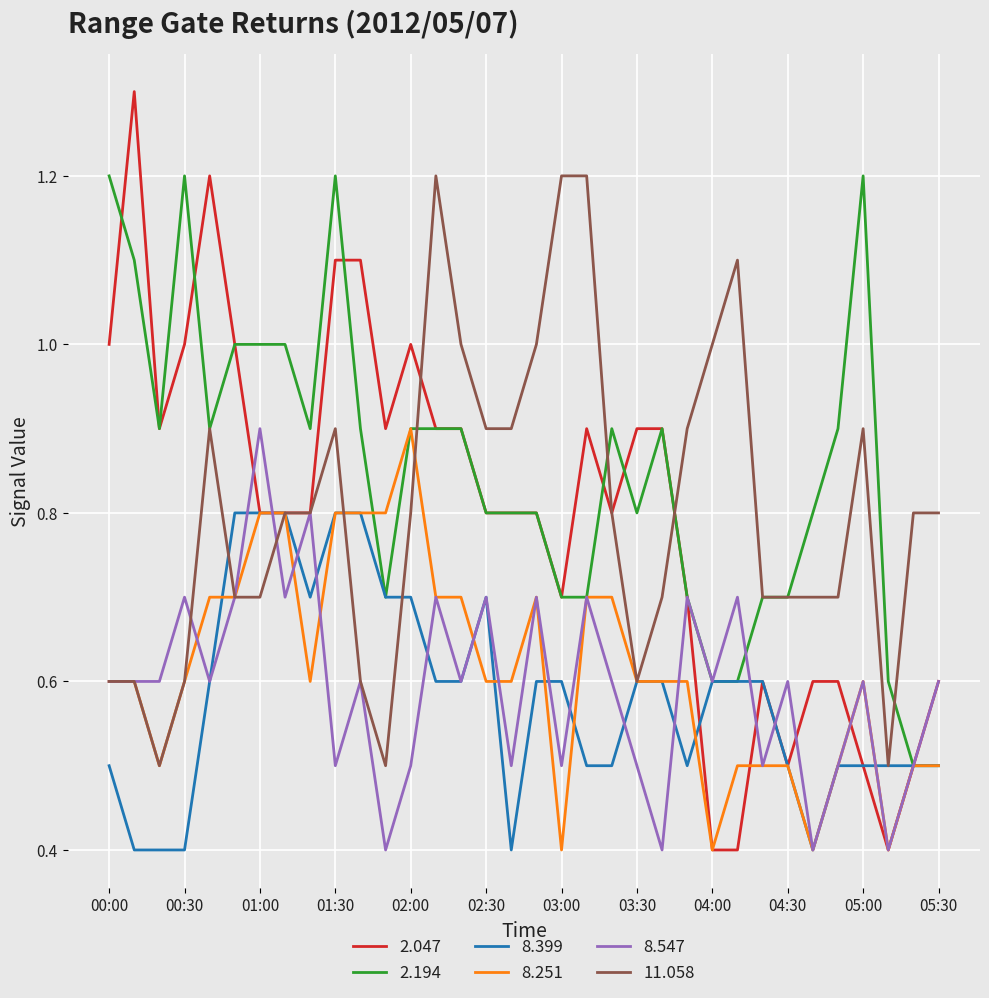

Which series has the widest spread of values?

2.047